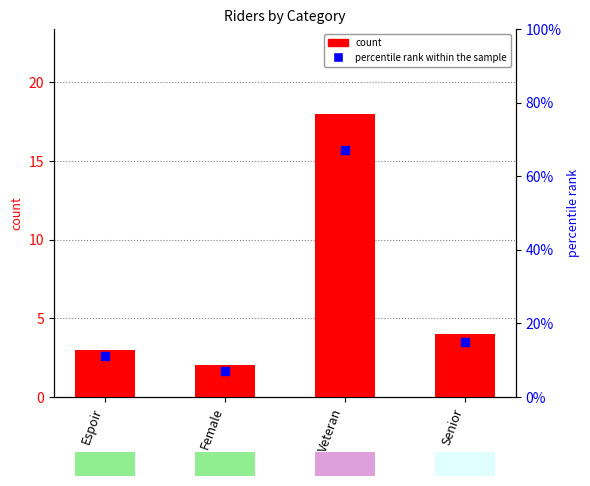

What are all the series names shown in the legend?

count, percentile rank within the sample